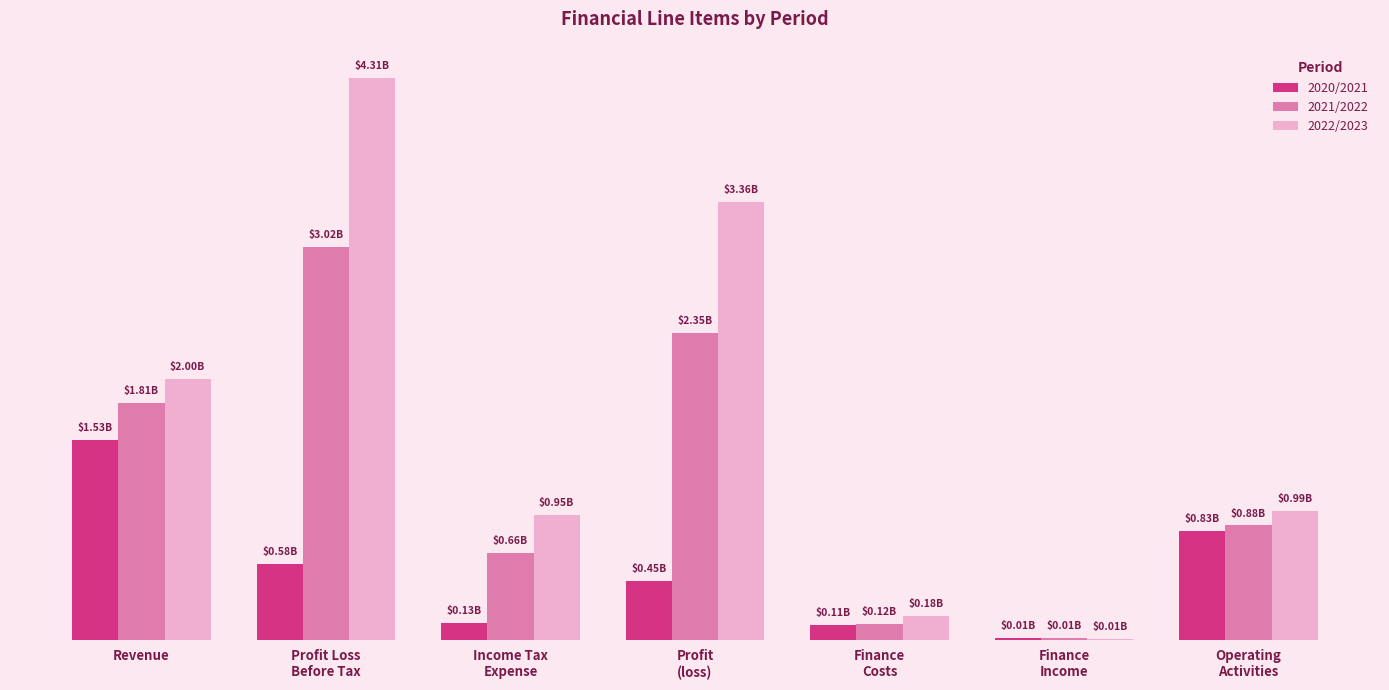

The value of 2022/2023 at Finance
Costs is 181430000. True or false?

True